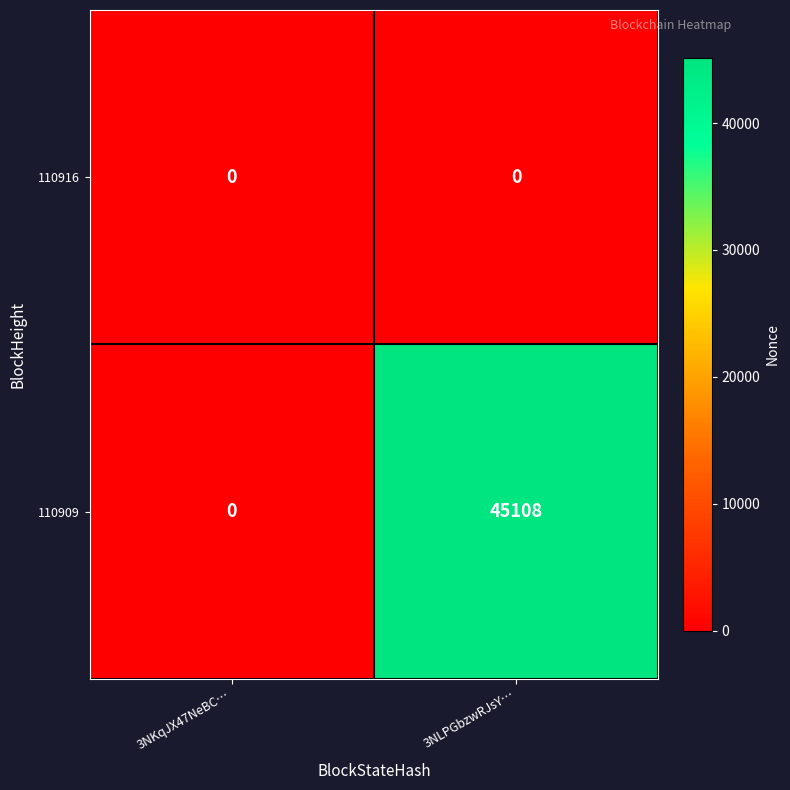

At which category is the sum across all series the highest?

3NLPGbzwRJsY…